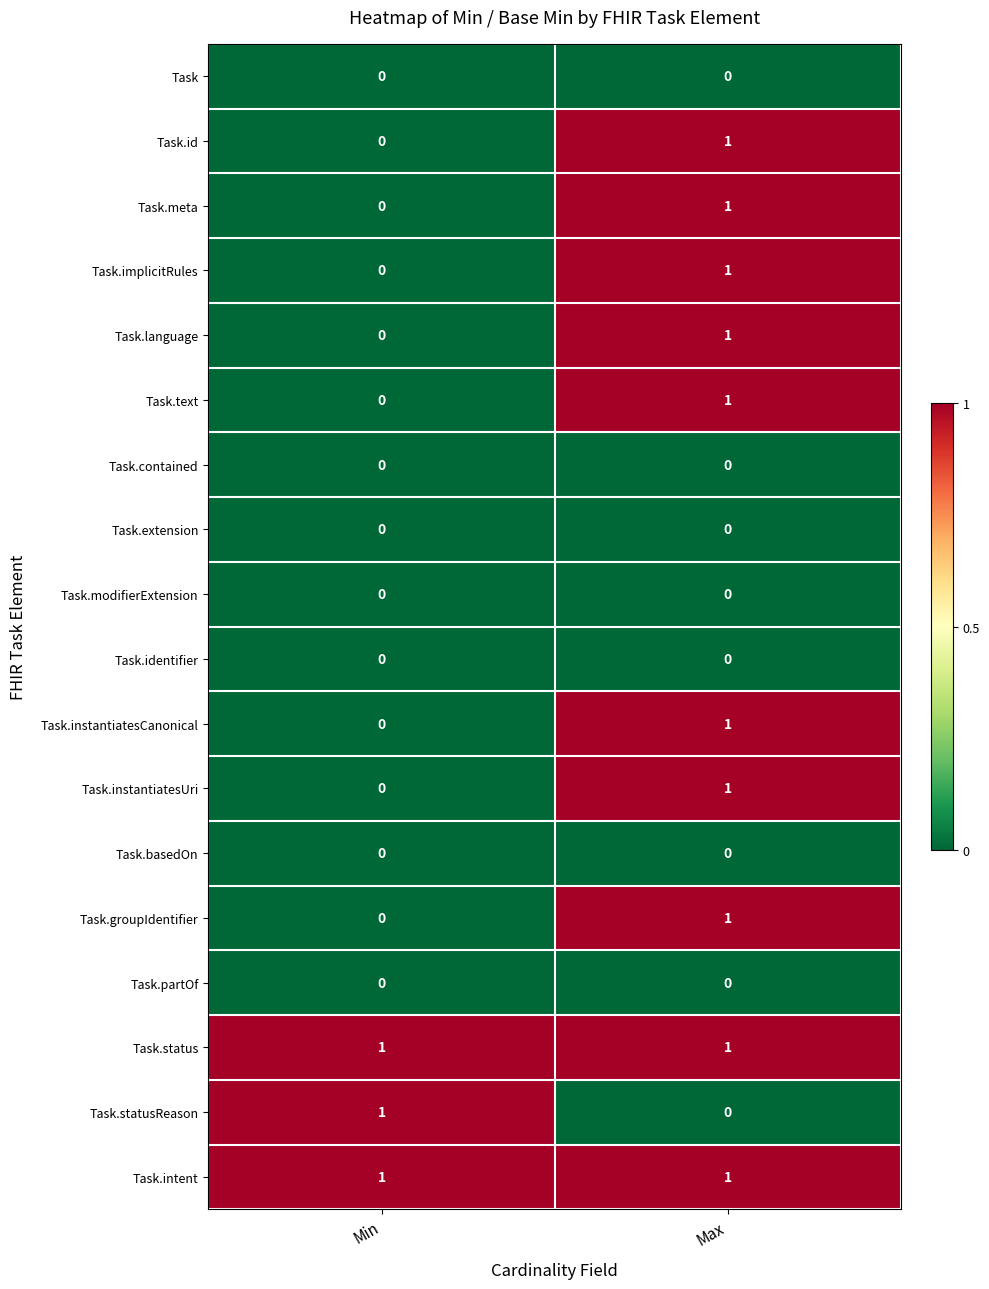

At which category is the sum across all series the highest?

Max